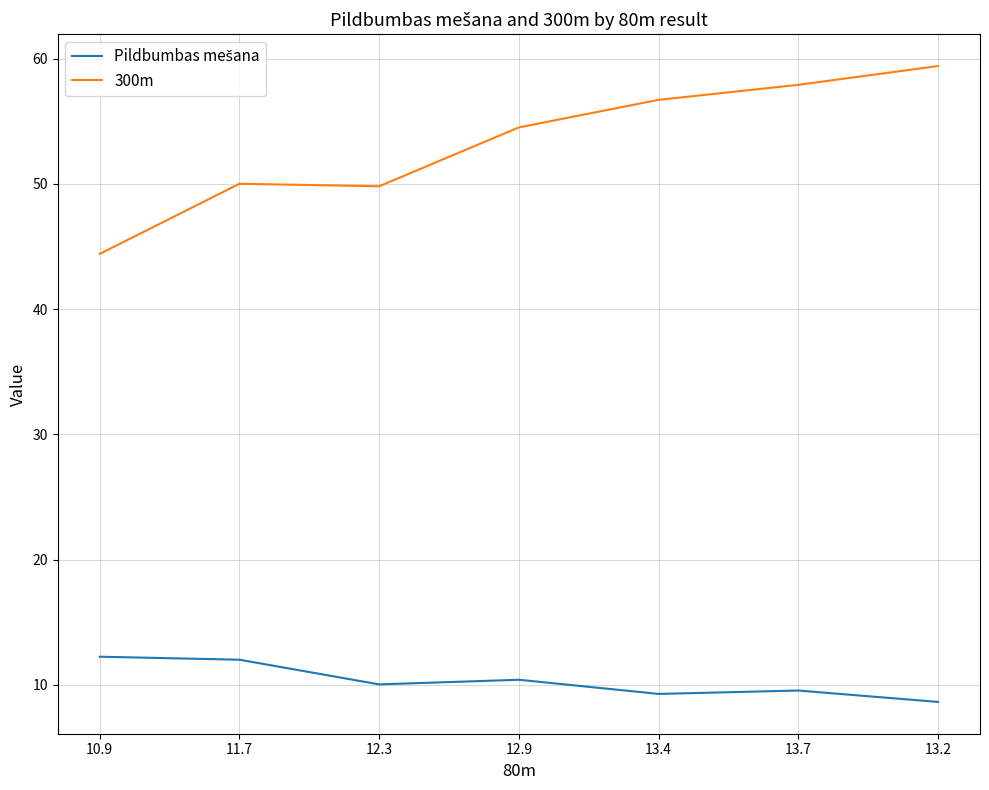

What is the total value across all series at 12.3?

59.8